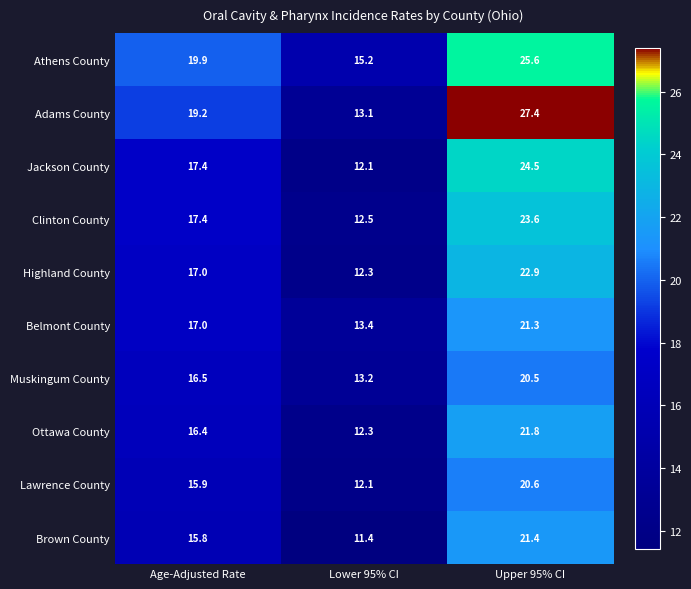

Where does the Brown County series first go above 15?

Age-Adjusted Rate